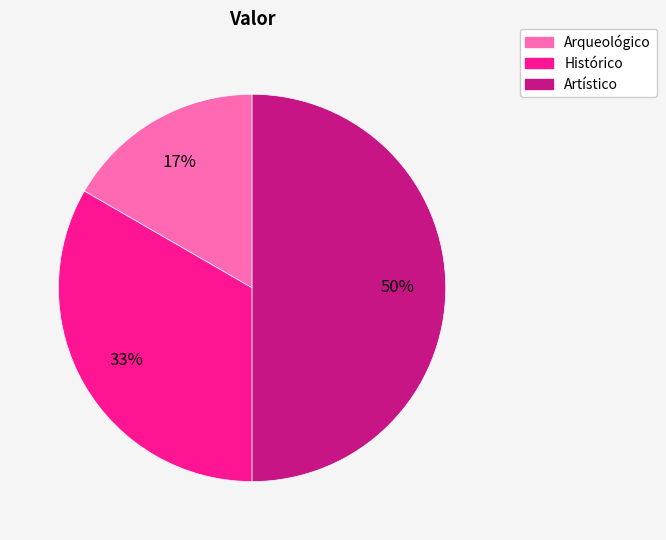

Which category has the smallest portion of the pie?

Arqueológico